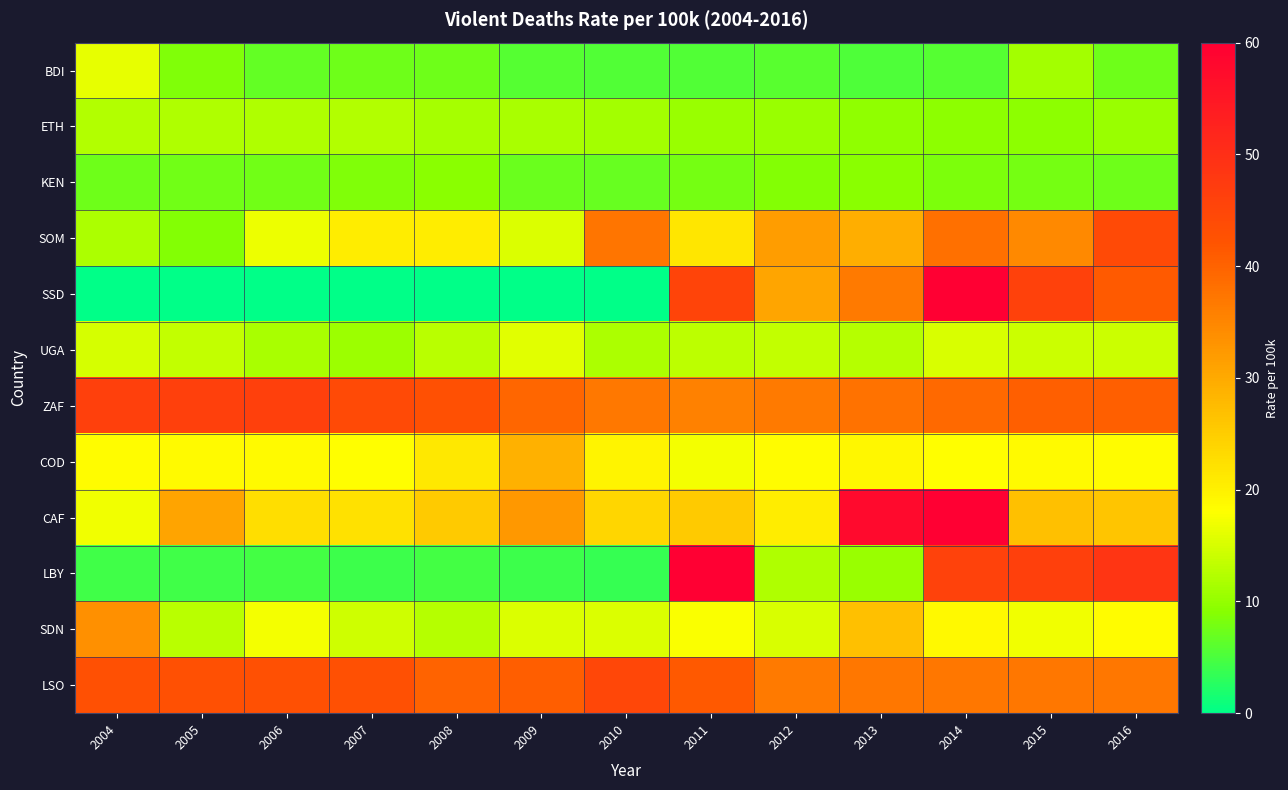

How many series are shown in this chart?

12